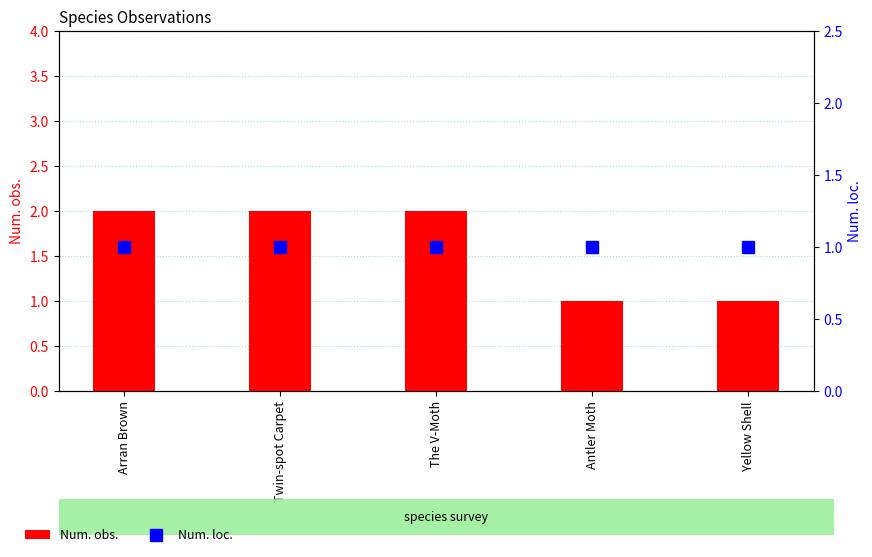

What is the difference between the Num. obs. values at The V-Moth and Yellow Shell?

1